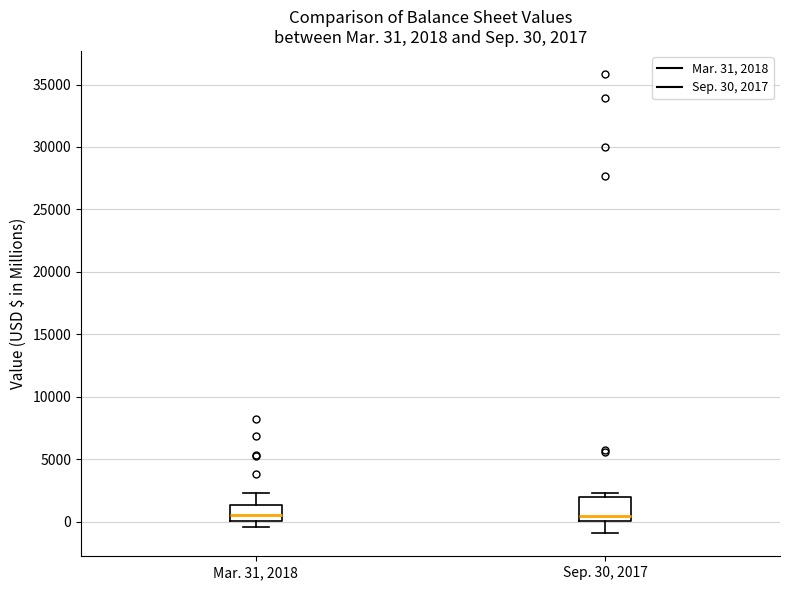

Which box is the tallest, from its lower edge to its upper edge?

Sep. 30, 2017